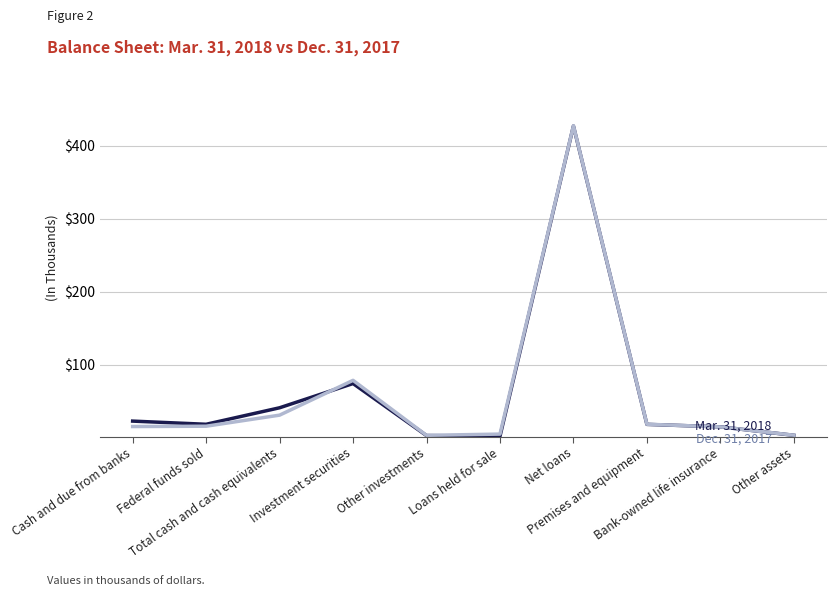

What is the maximum value shown in the chart?

427.6